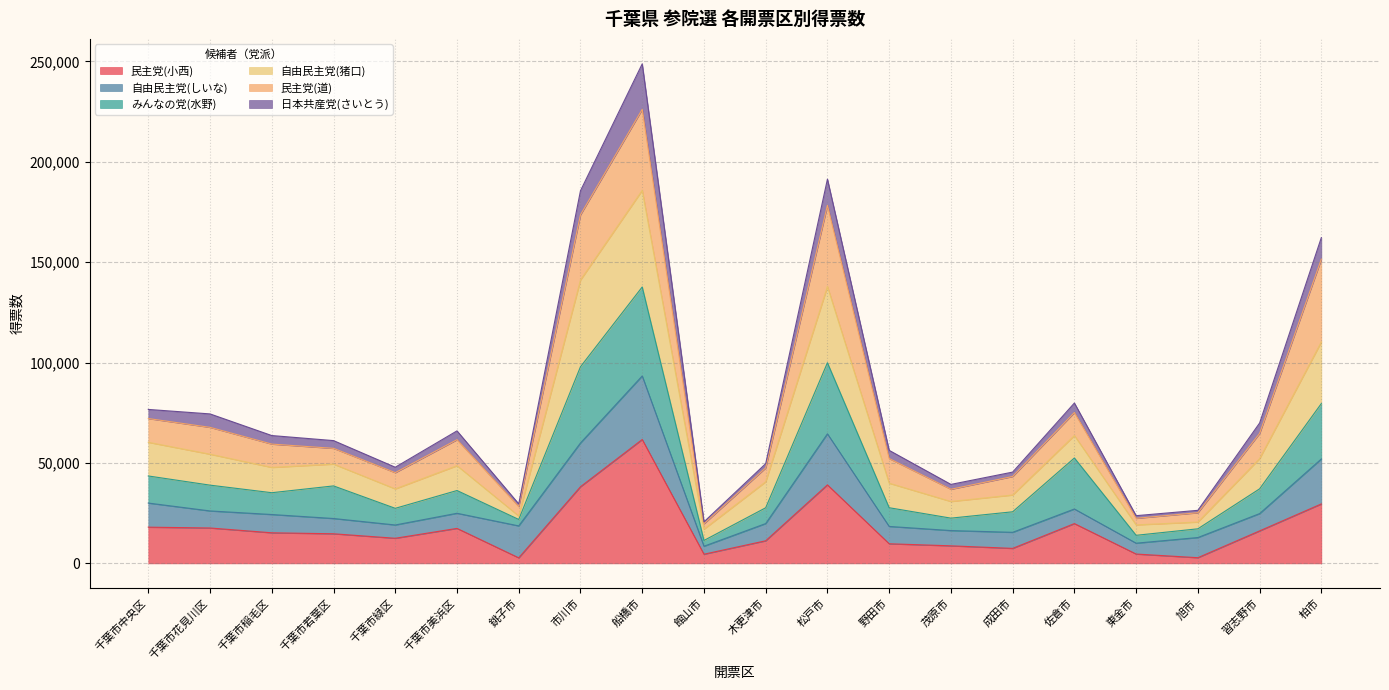

What is the total value across all series at 習志野市?

69889